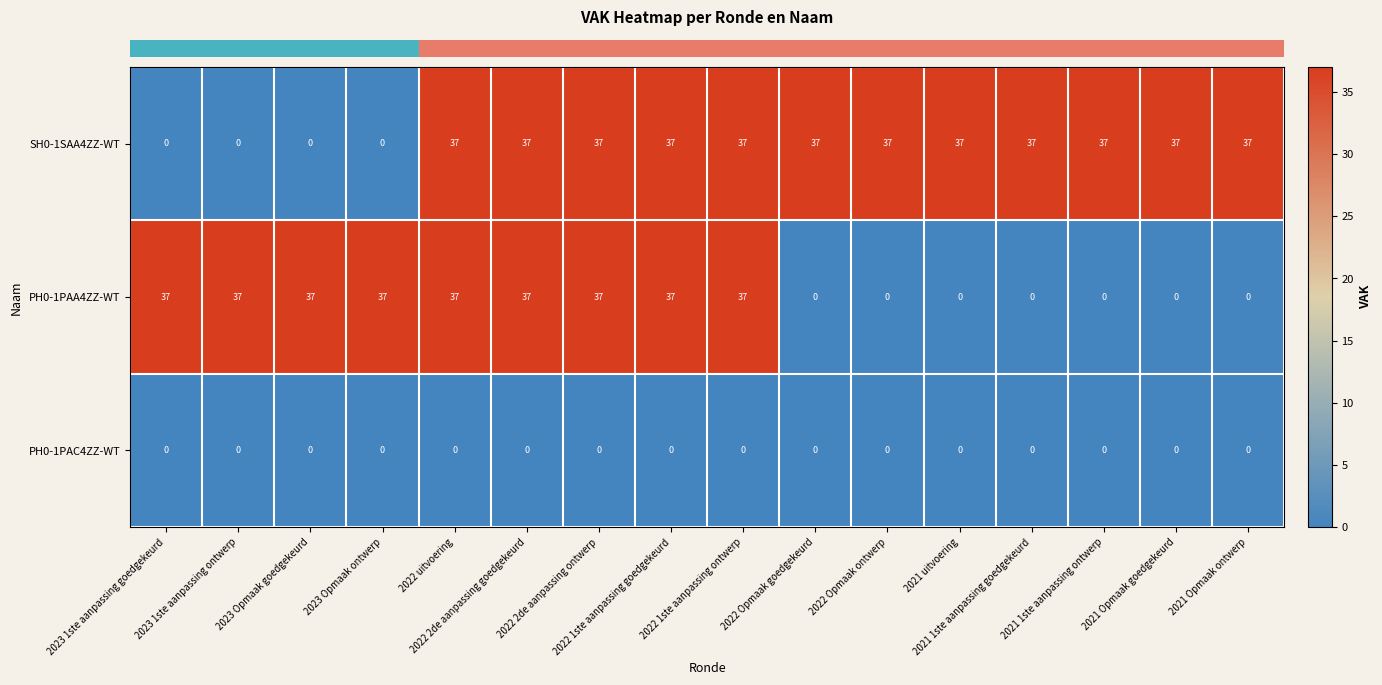

Rank the series by their average value, from lowest to highest.

PH0-1PAC4ZZ-WT, PH0-1PAA4ZZ-WT, SH0-1SAA4ZZ-WT